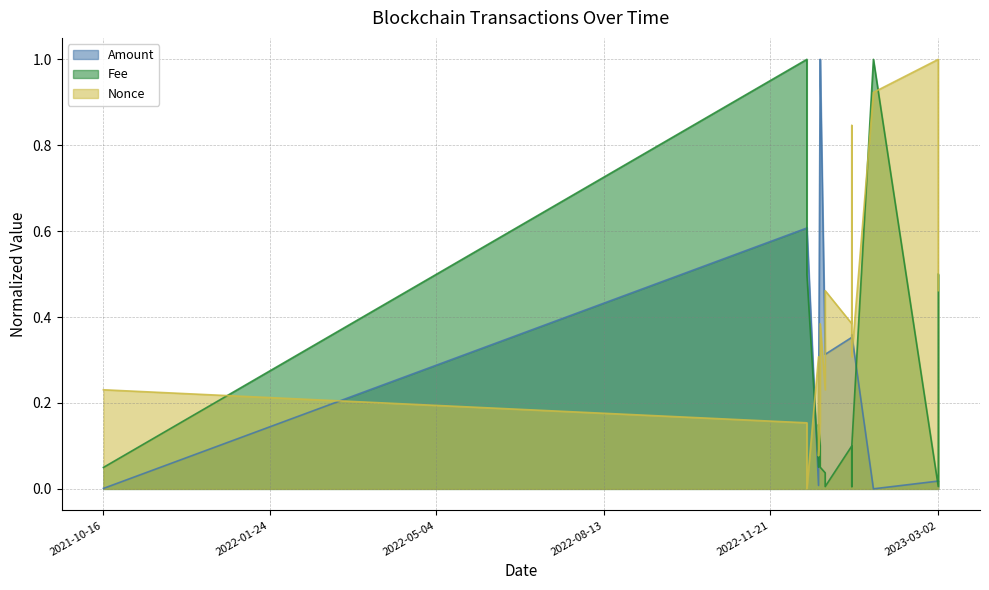

Is it true that Nonce equals 0.2 at 2021-10-16?

True